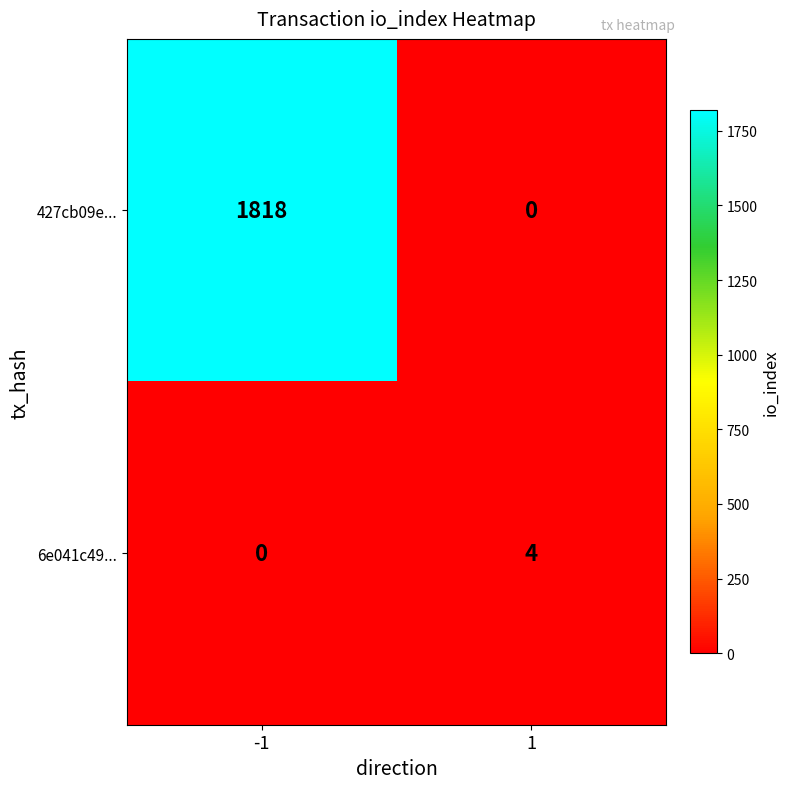

List the series in order of their overall mean, lowest first.

6e041c49..., 427cb09e...